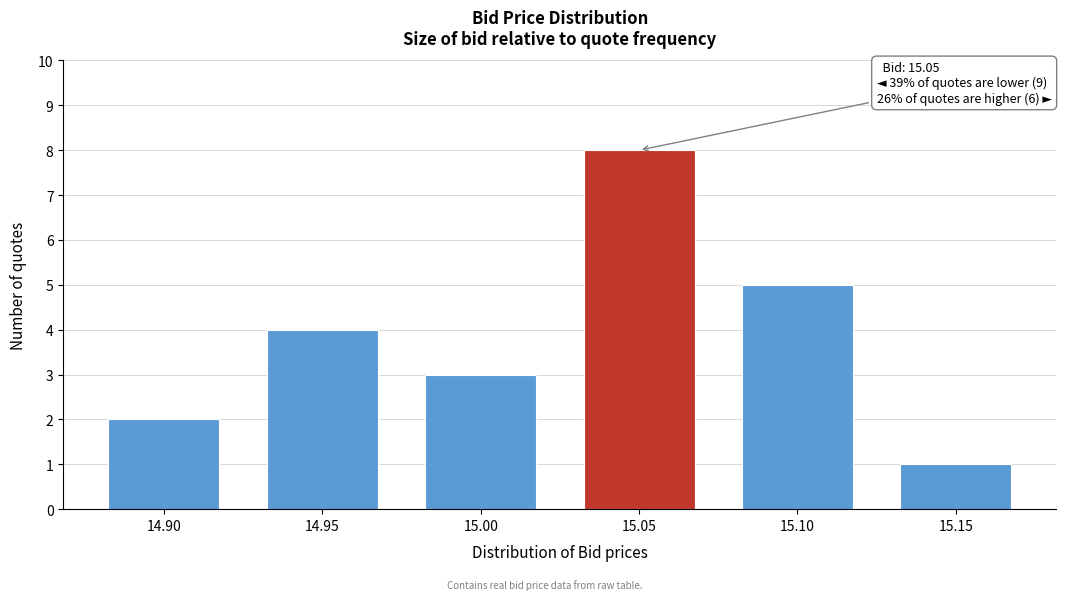

Reading right to left, list all the values displayed in this chart.

1	5	8	3	4	2